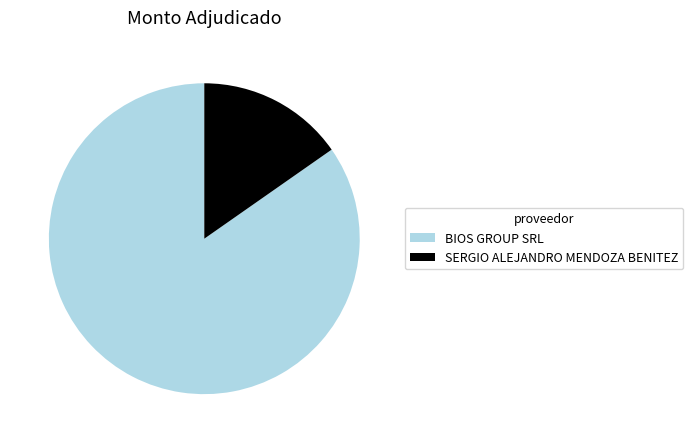

Approximately how many times larger is the value at BIOS GROUP SRL compared to SERGIO ALEJANDRO MENDOZA BENITEZ?

5.5